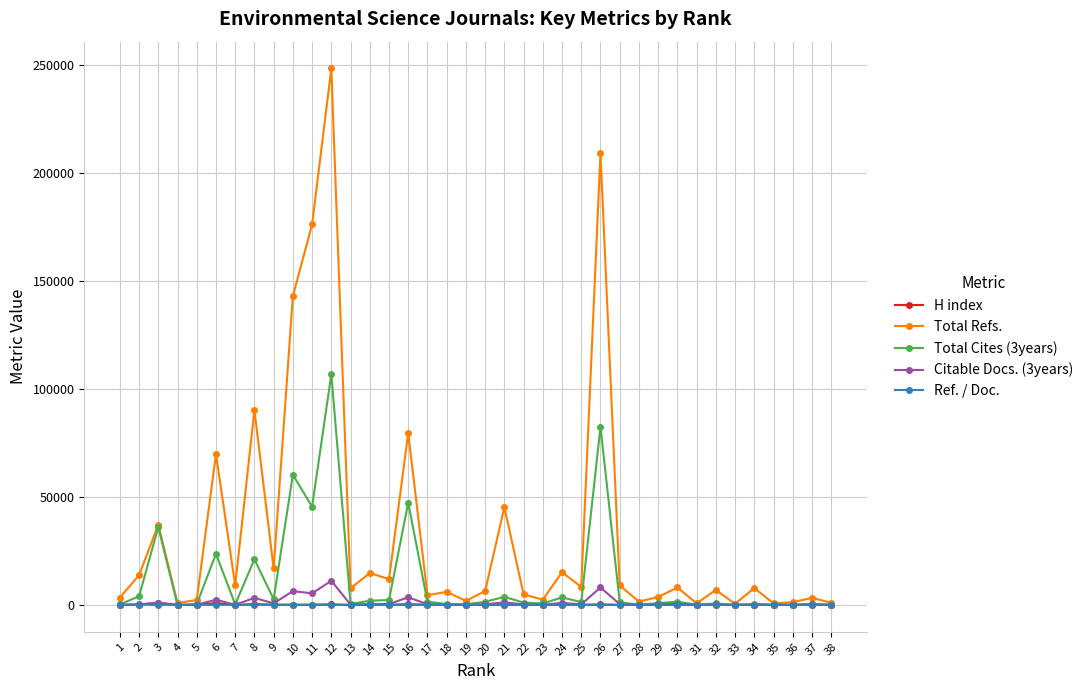

How many categories are shown in the chart?

38